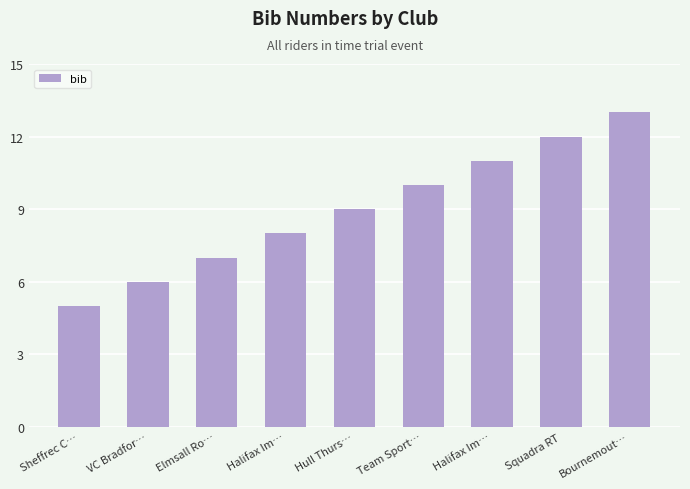

How many data points are less than 9?

4